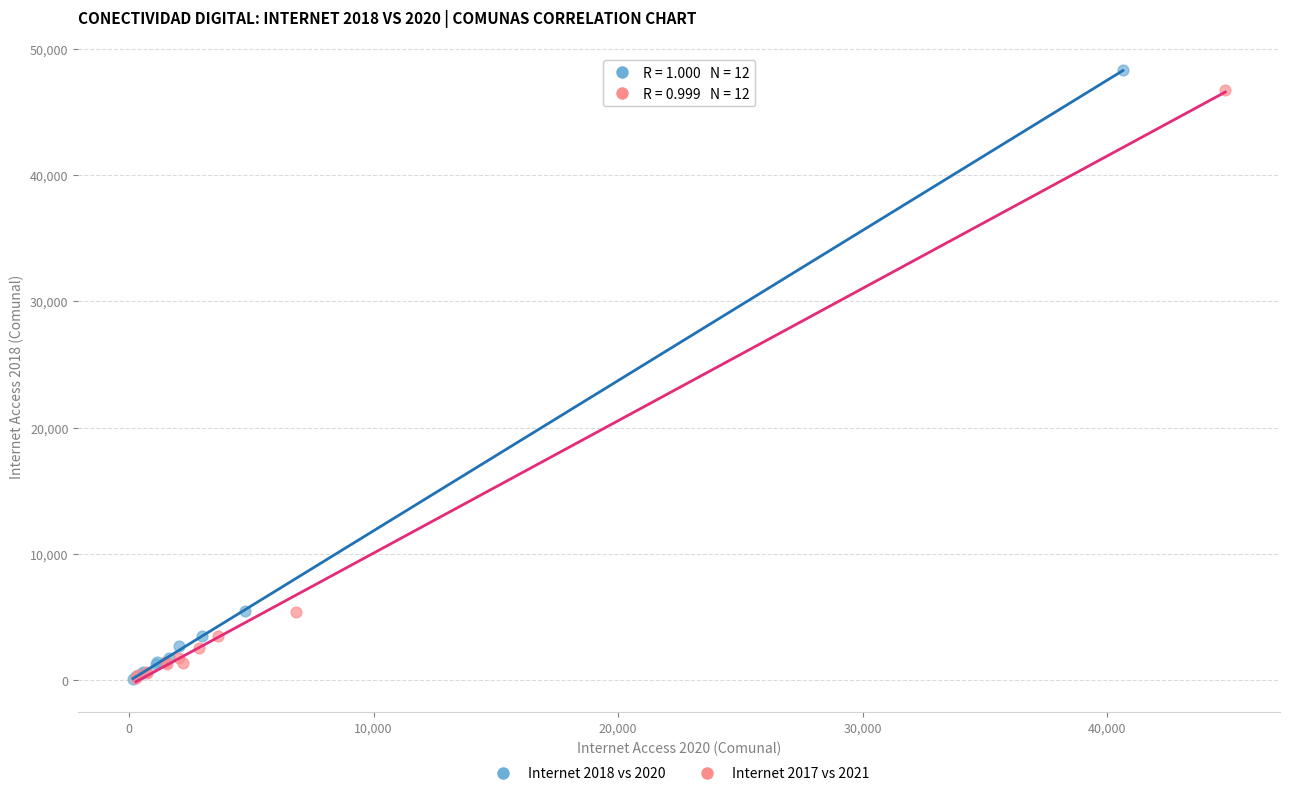

Which series contains the highest Y value?

Internet 2018 vs 2020